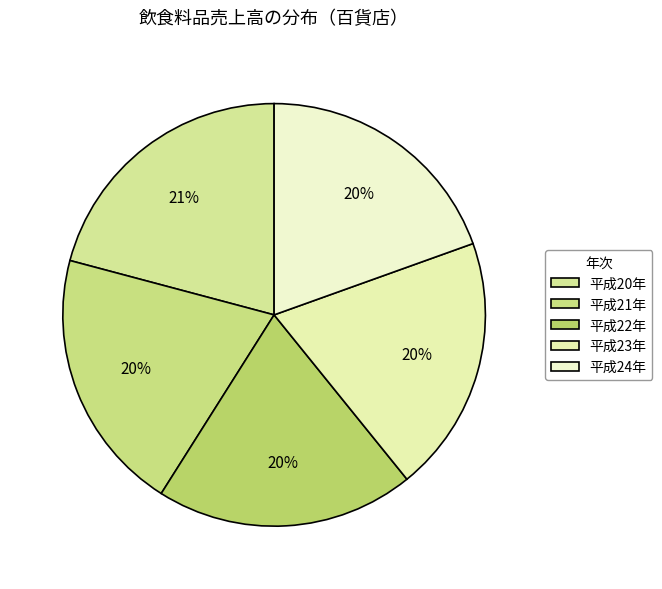

To the nearest percent, what is the combined percentage of 平成21年 and 平成22年?

40%